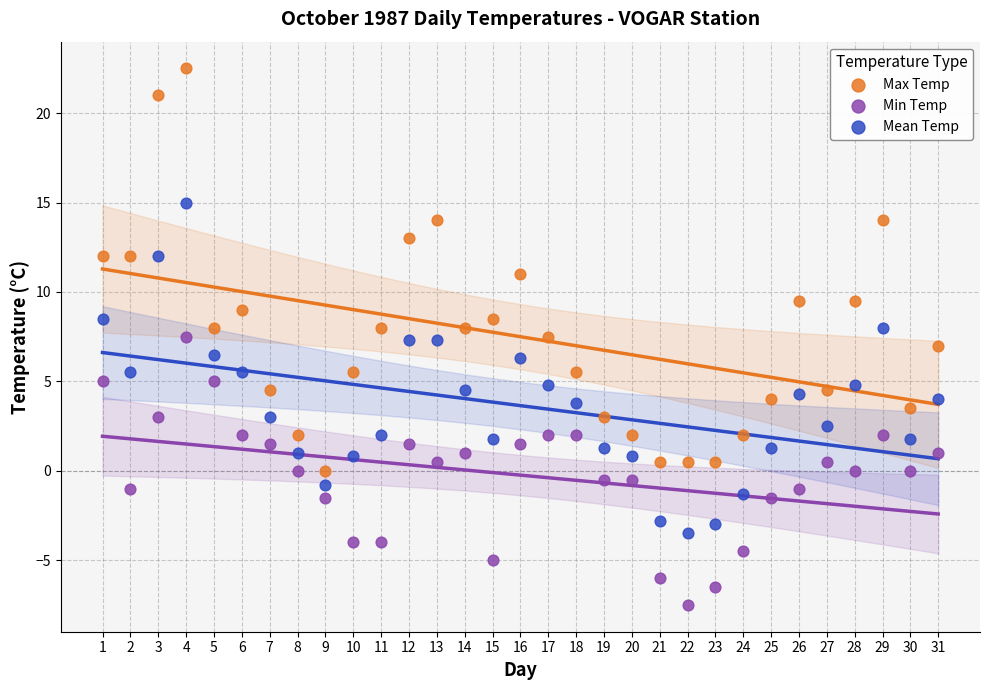

Which series has the largest Y range (max minus min)?

Max Temp